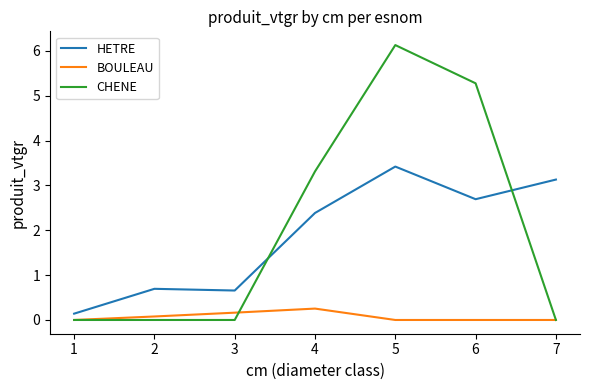

The value of CHENE at 3 is 0.0. True or false?

True